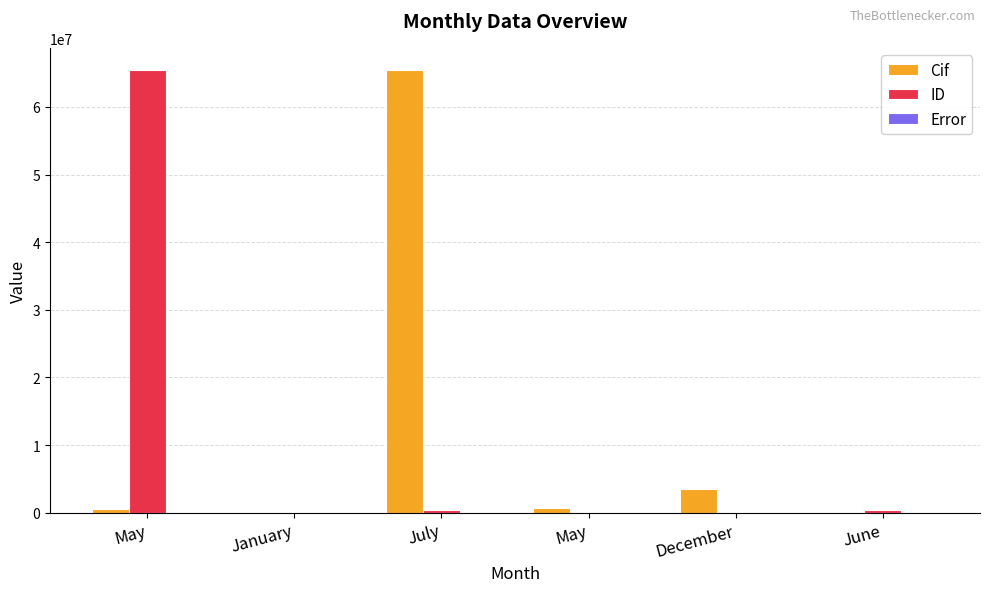

The Cif series shows 93106035 at July. True or false?

False